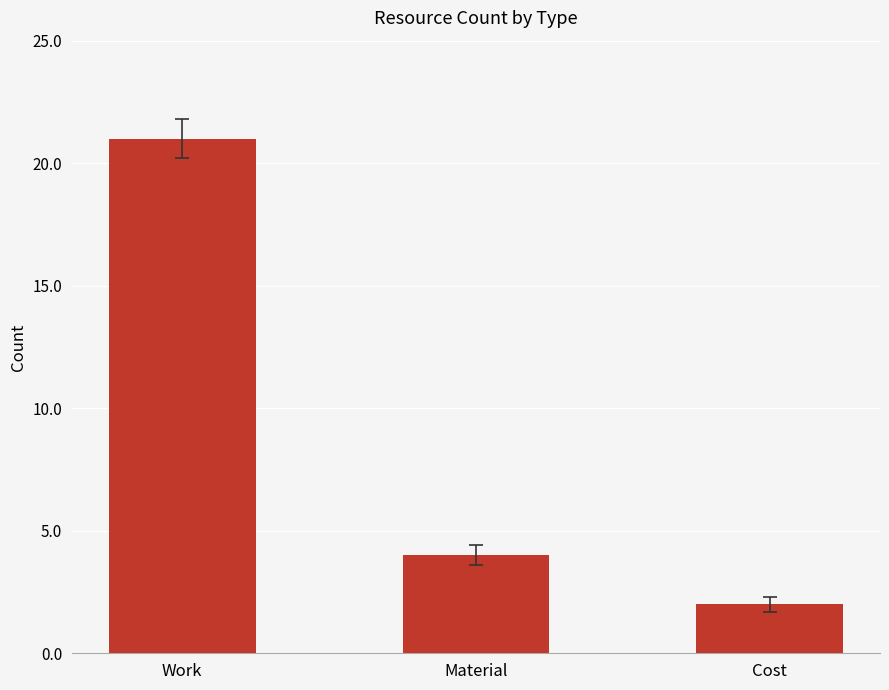

What is the maximum value shown in the chart?

21